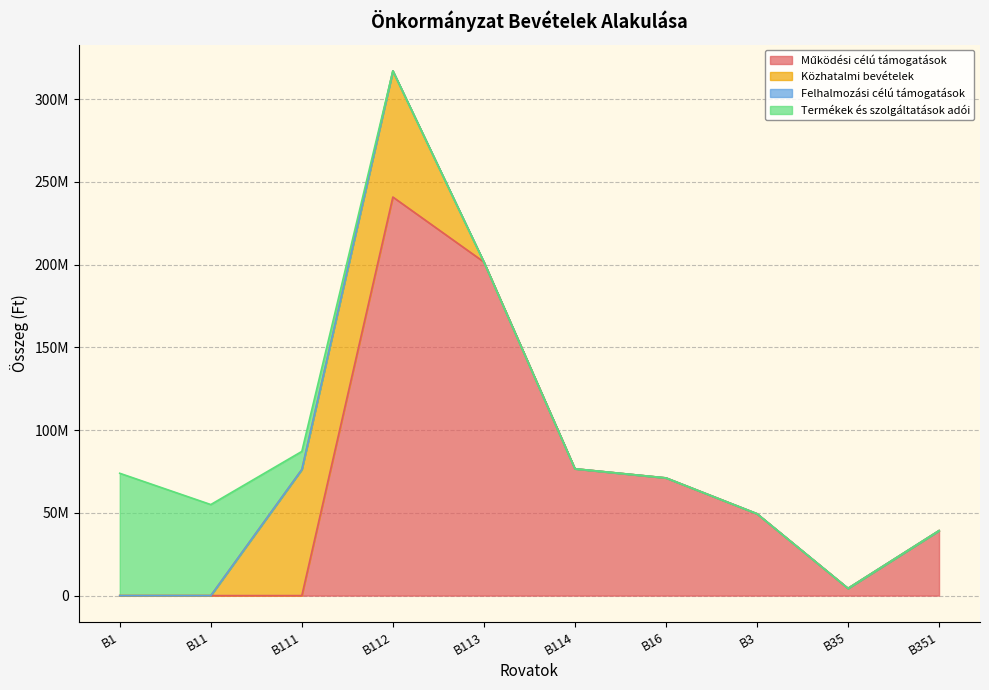

What is the sum of all Működési célú támogatások values?

683119497